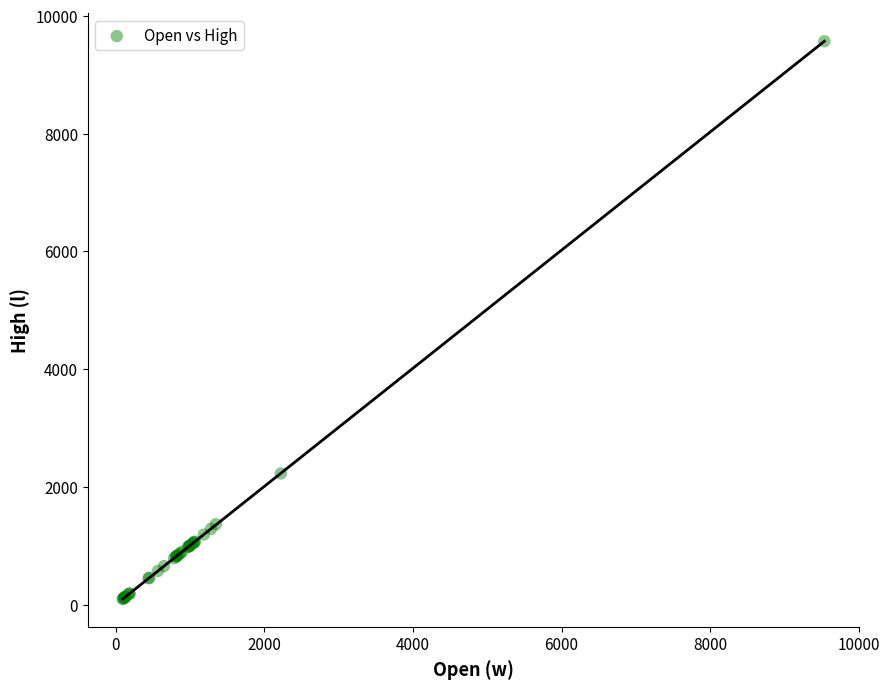

What Y value in the scatter plot is closest to 4831?

2226.3